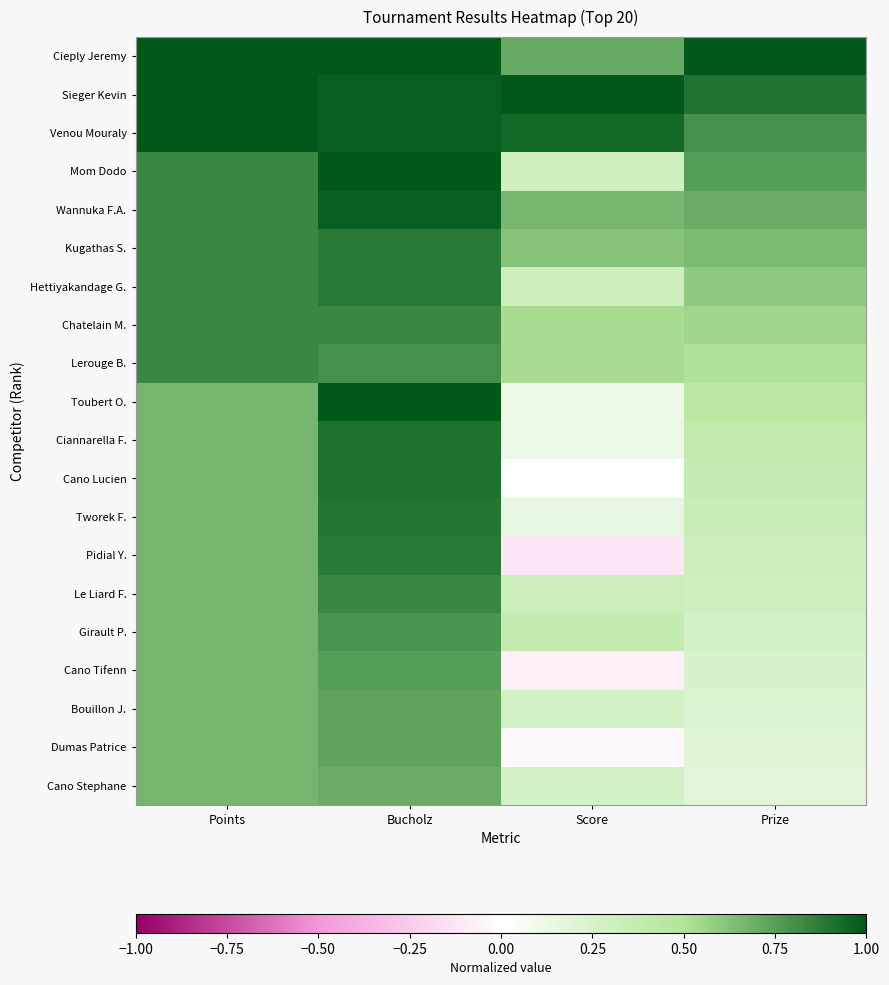

How many data points does each series have?

4